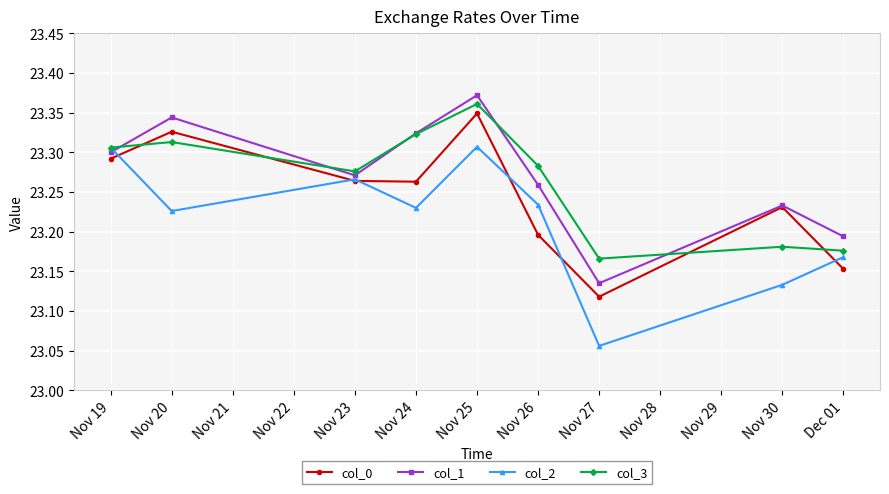

The value of col_0 at Nov 27 is 4.8. True or false?

False